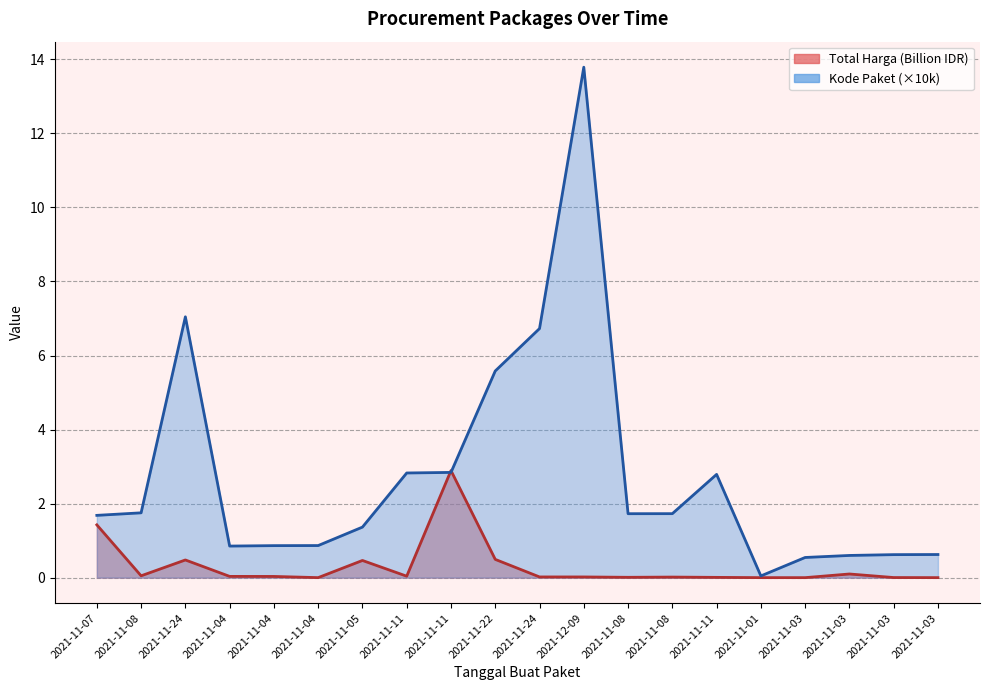

How many interior local valleys does the Kode Paket series have?

3